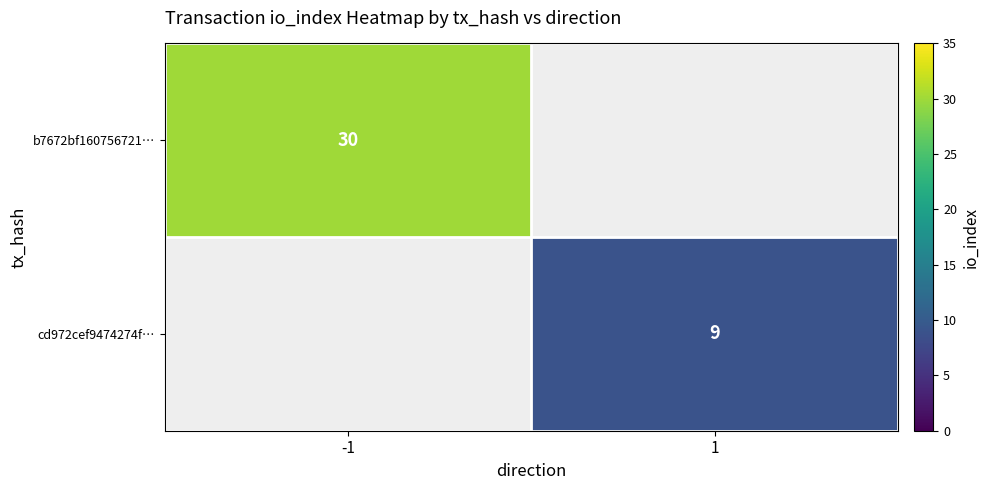

The value of cd972cef9474274f… at 1 is 2. True or false?

False